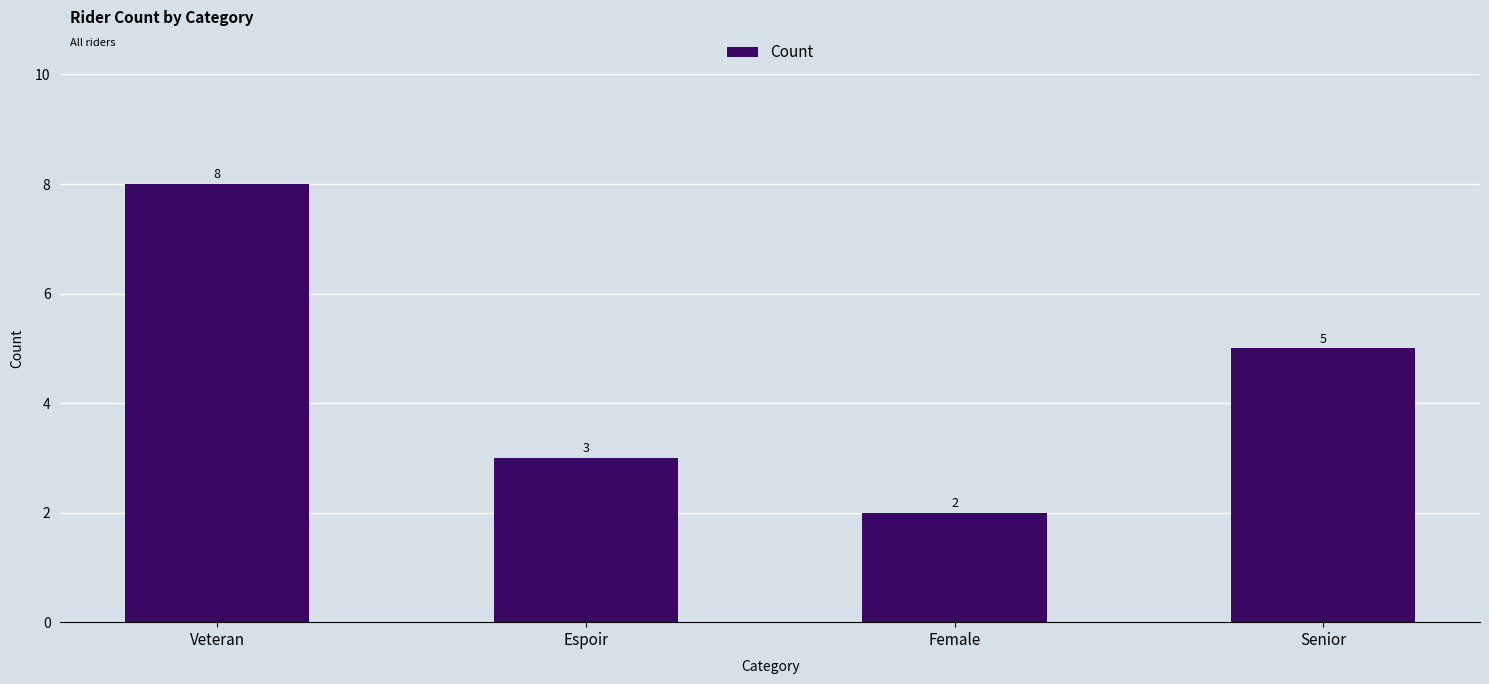

What is the value of the 3rd bar from the left?

2